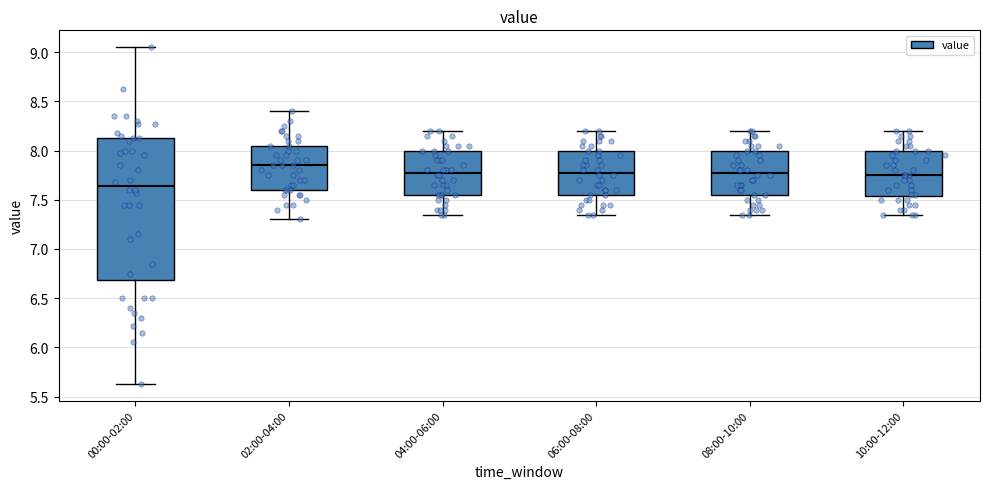

Comparing the boxes themselves (not the whiskers), which one is the tallest?

00:00-02:00